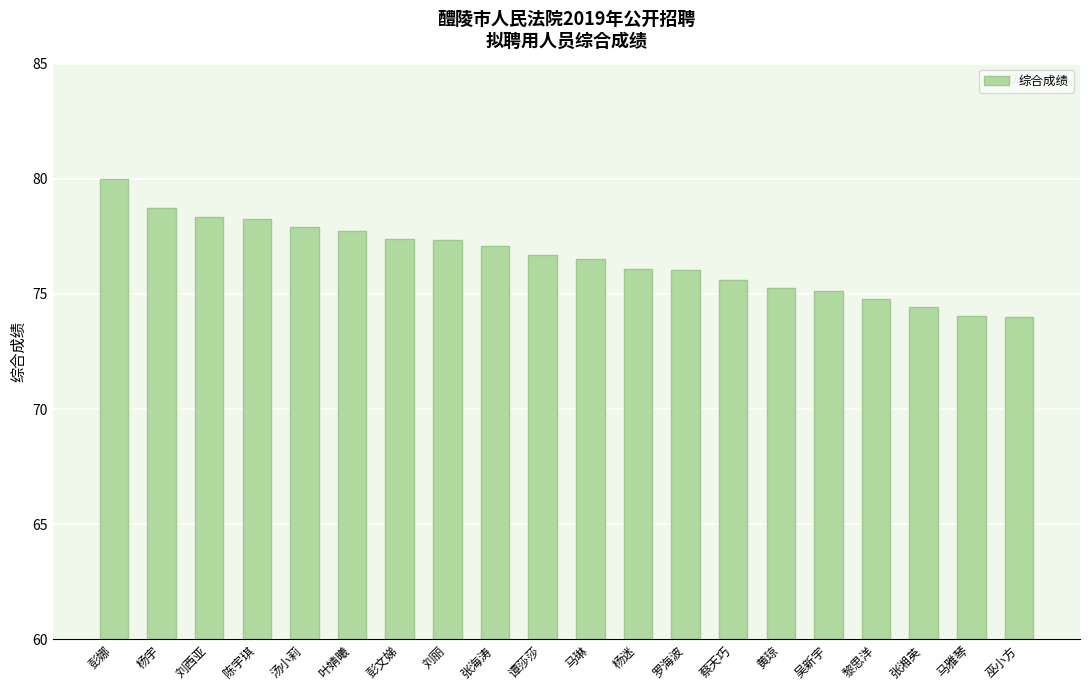

The chart shows a value of 76.0 at 罗海波. True or false?

True